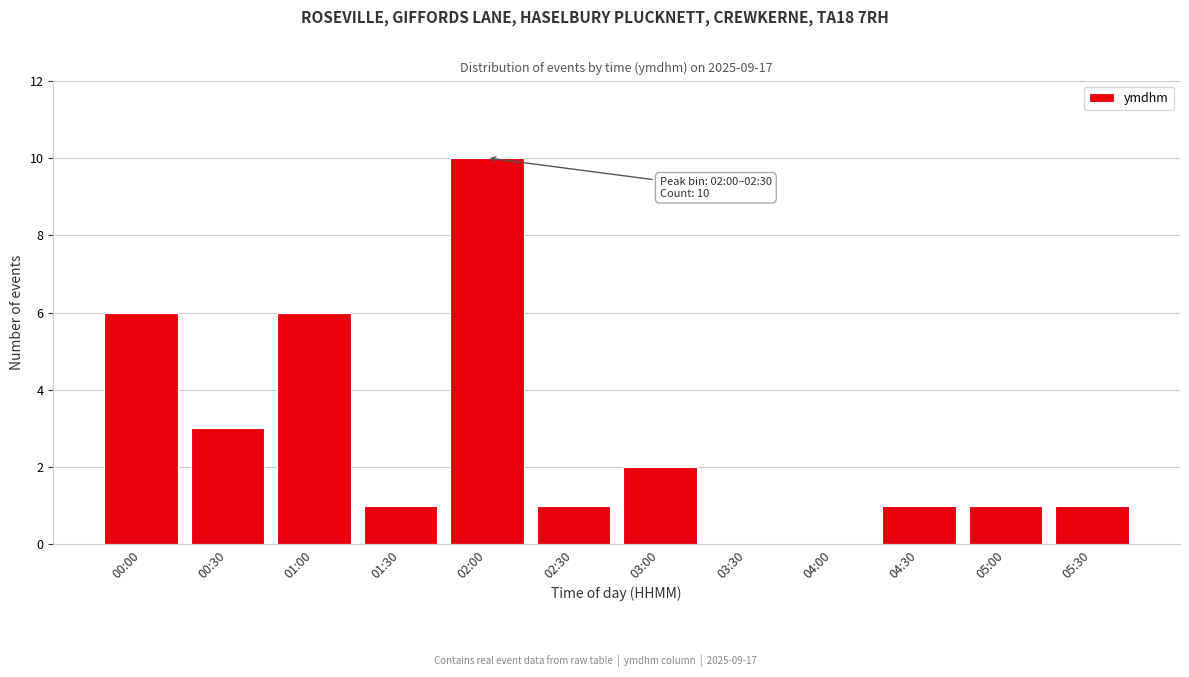

Reading right to left, extract all data points from this chart.

05:30=1	05:00=1	04:30=1	04:00=0	03:30=0	03:00=2	02:30=1	02:00=10	01:30=1	01:00=6	00:30=3	00:00=6